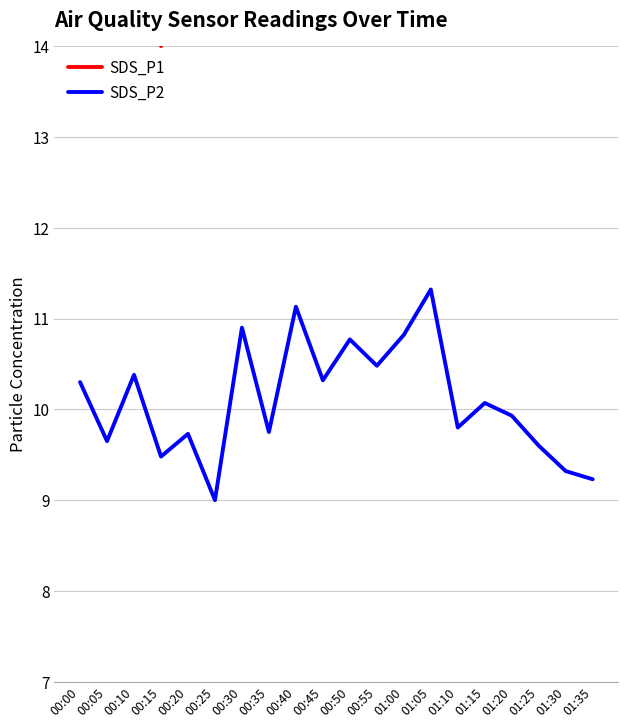

The value of SDS_P2 at 00:00 is 14.6. True or false?

False